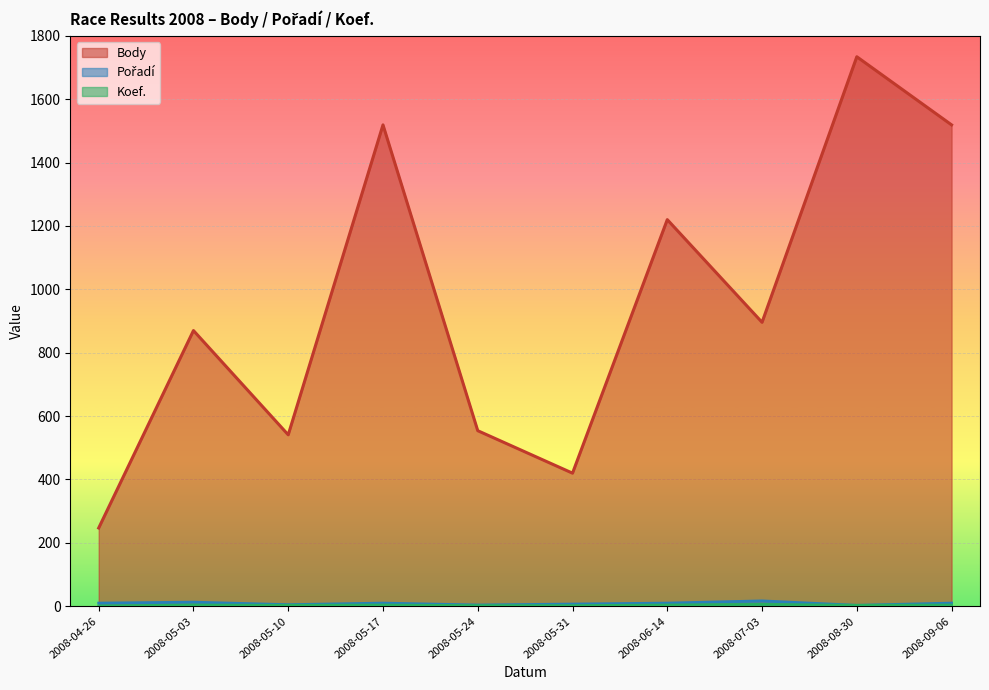

Which category has the highest value in the Koef. series?

2008-07-03